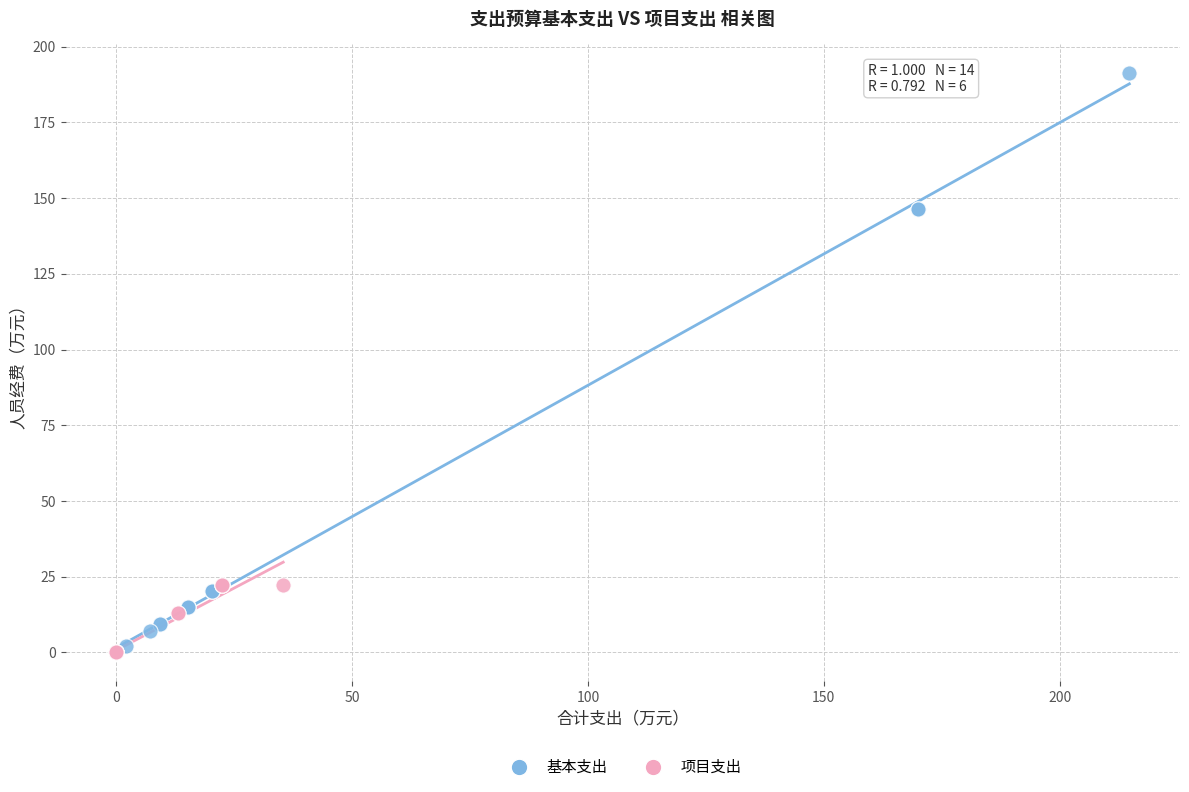

Which series reaches the maximum Y coordinate?

基本支出